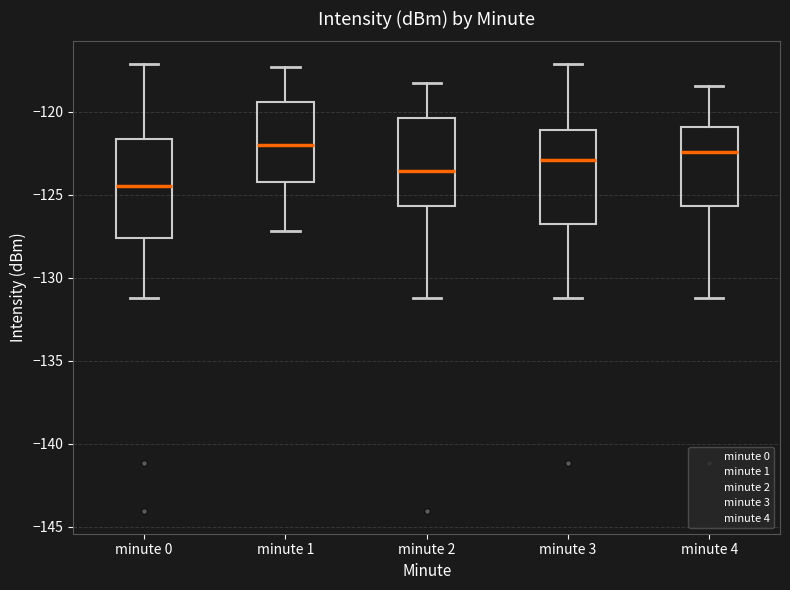

Reading left to right, transcribe this box plot: for each box, give where its median line is, the range the box spans, and where its two whiskers end, as read against the y-axis. The values are not printed on the chart, so give them approximately, as read against the axis.

minute 0: median -124.5, box -127.5 to -121.5, whiskers -131.0 to -117.0
minute 1: median -122.0, box -124.0 to -119.5, whiskers -127.0 to -117.5
minute 2: median -123.5, box -125.5 to -120.5, whiskers -131.0 to -118.5
minute 3: median -123.0, box -127.0 to -121.0, whiskers -131.0 to -117.0
minute 4: median -122.5, box -125.5 to -121.0, whiskers -131.0 to -118.5